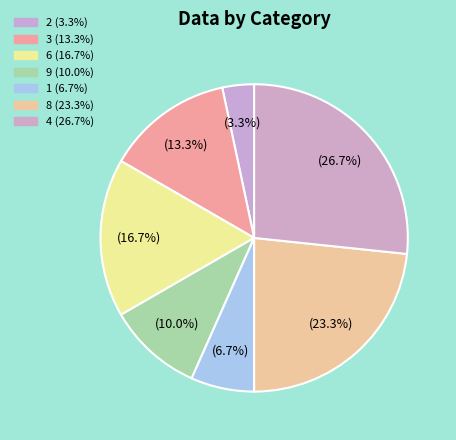

How many slices are in this pie chart?

7